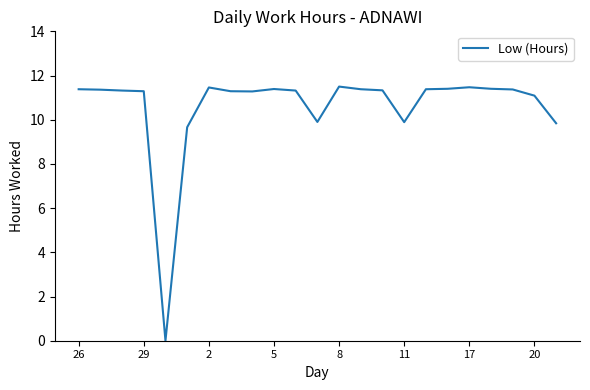

What is the greatest value displayed?

11.5